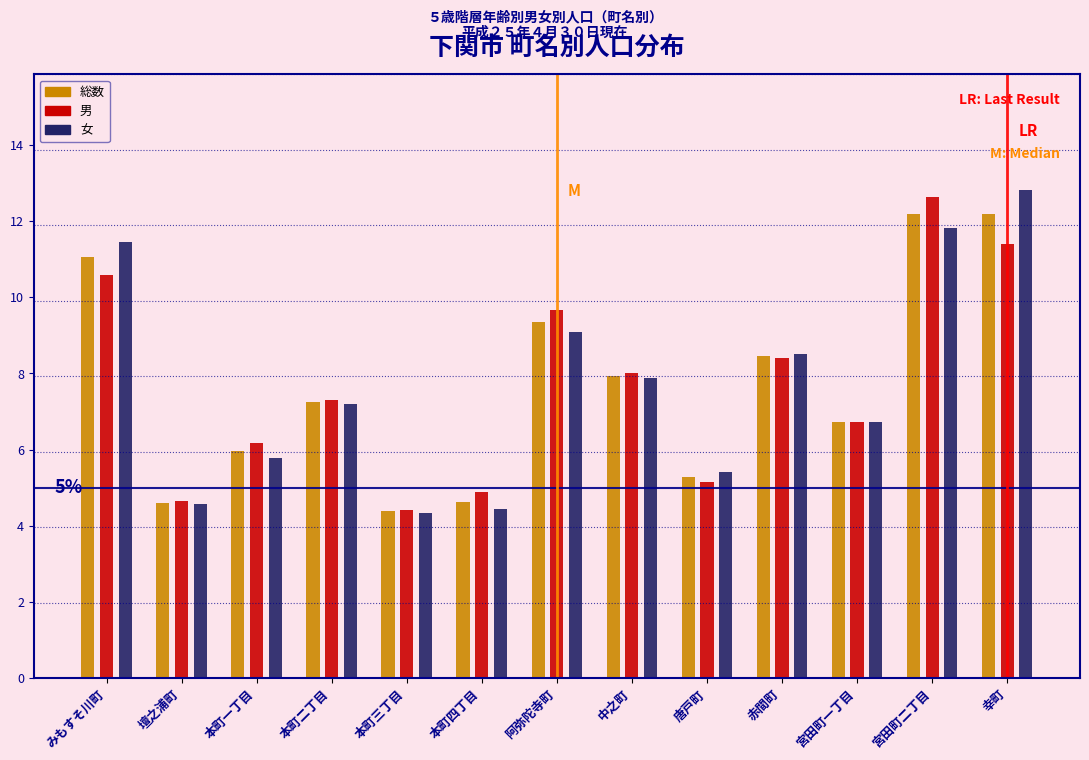

What is the greatest value displayed?

12.8